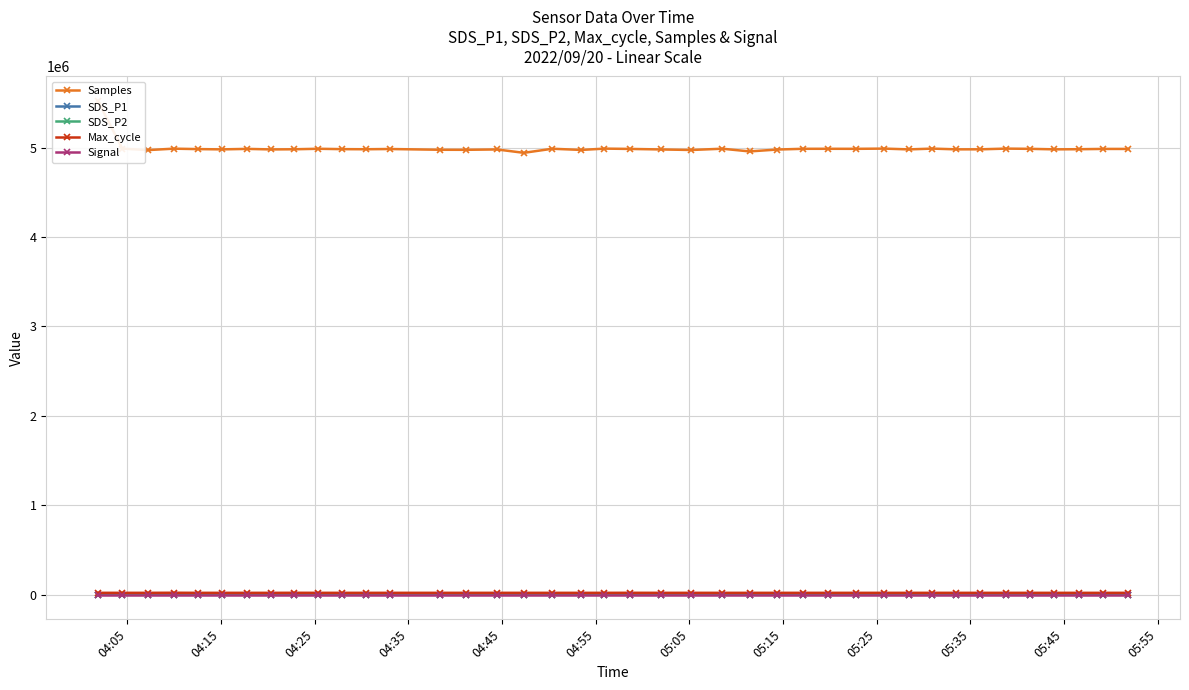

Is this an area chart (filled region under the line)?

No